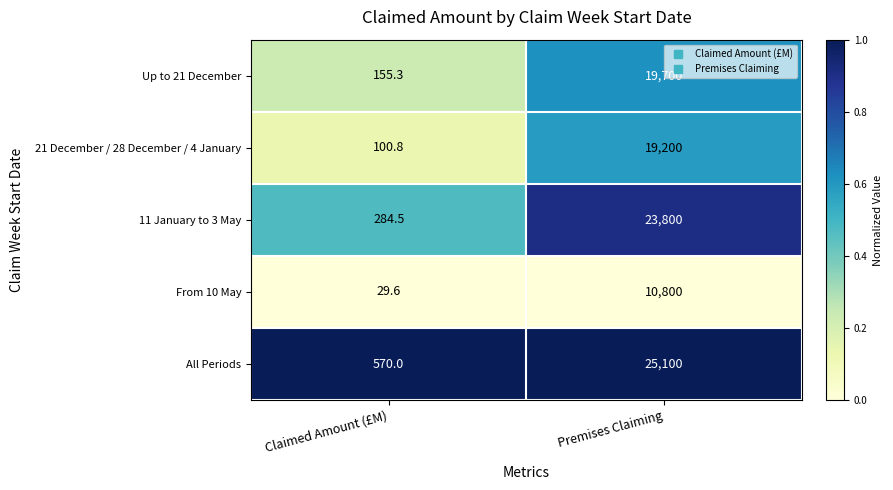

The Up to 21 December series shows 34002.9 at Premises Claiming. True or false?

False